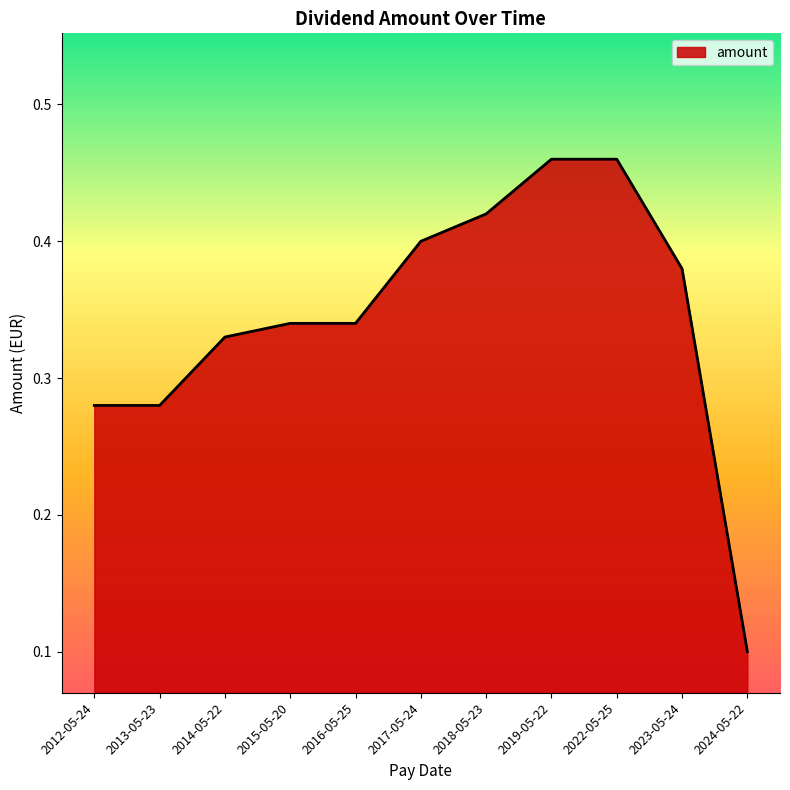

What position from the right is 2012-05-24?

11